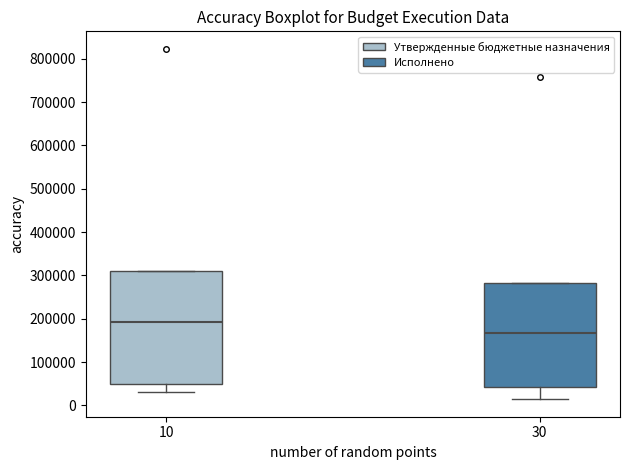

Reading left to right, transcribe this box plot: for each box, give where its median line is, the range the box spans, and where its two whiskers end, as read against the y-axis. The values are not printed on the chart, so give them approximately, as read against the axis.

10: median 190000, box 50000 to 310000, whiskers 30000 to 310000
30: median 170000, box 40000 to 280000, whiskers 10000 to 280000